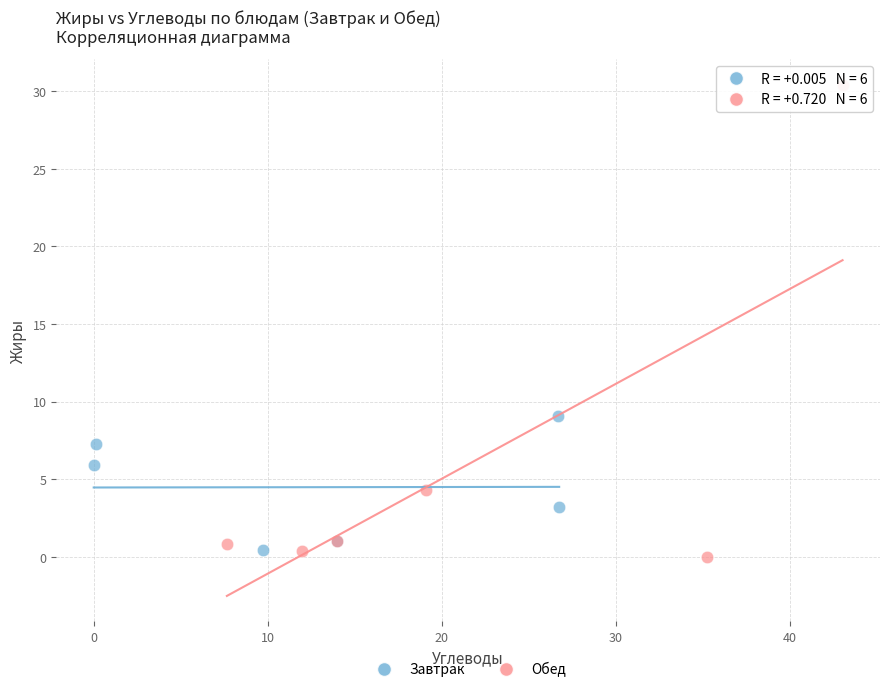

Which series reaches the maximum Y coordinate?

Обед